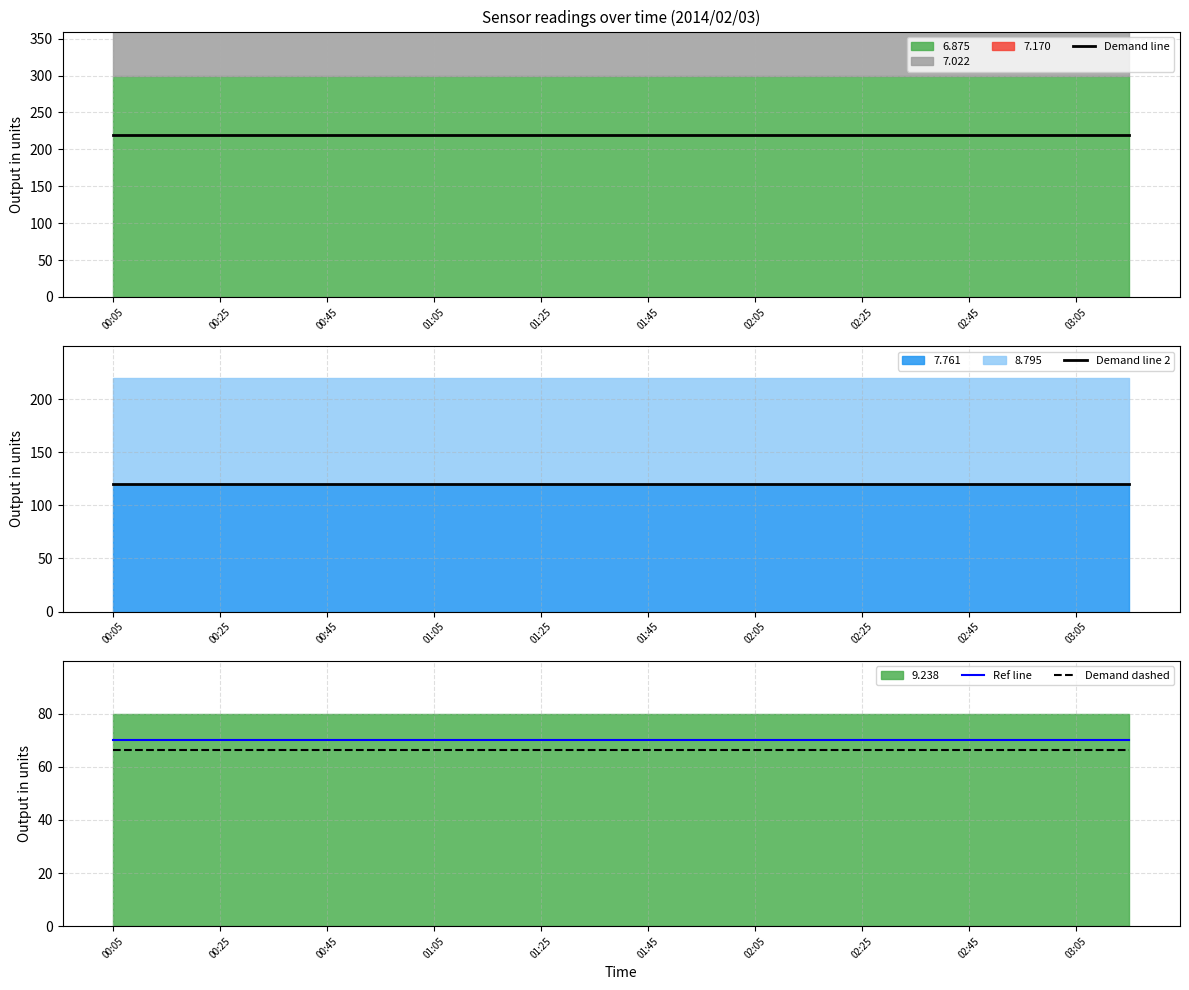

True or false: Ref line and Demand dashed intersect in this chart.

False